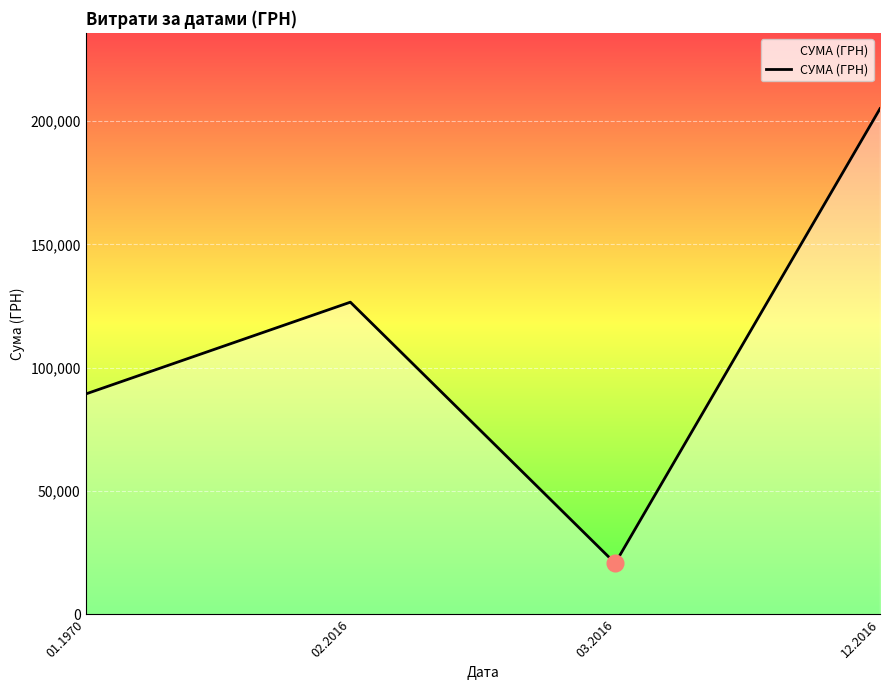

Between 03.2016 and 01.1970, which is larger?

01.1970